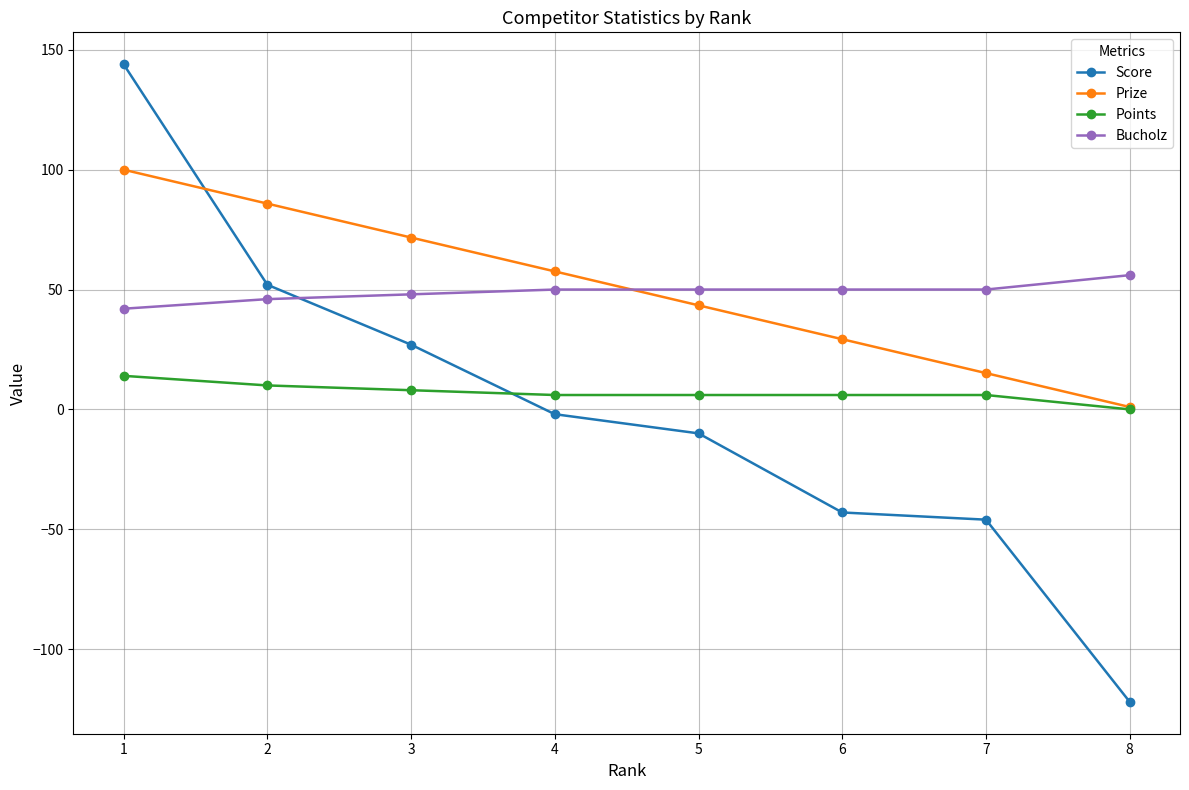

What is the spread (max minus min) of values at 1?

130.0